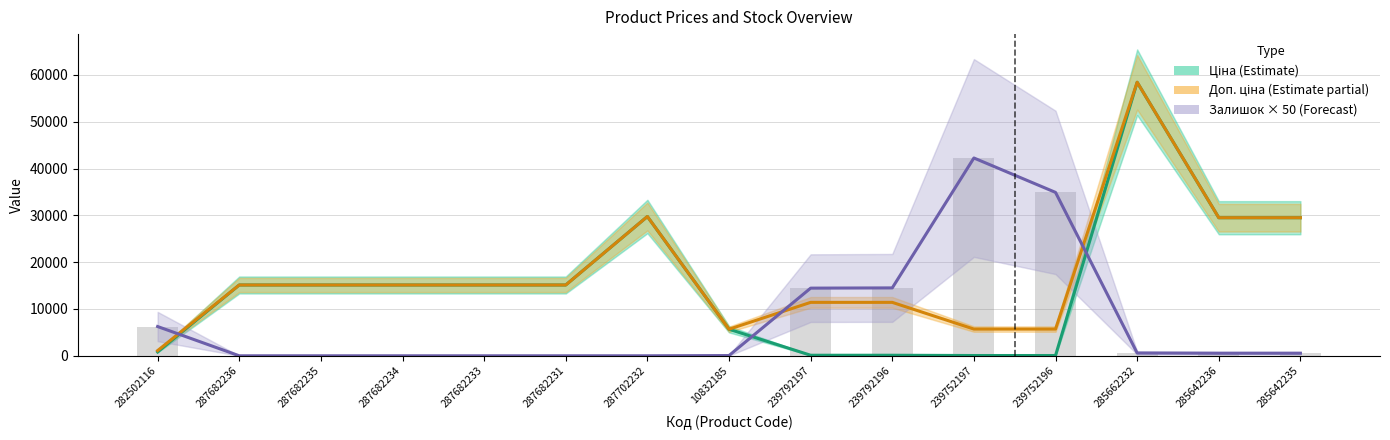

Reading left to right, transcribe all the data shown in this chart.

Ціна (Estimate): 282502116=818.5	287682236=15120.0	287682235=15120.0	287682234=15120.0	287682233=15120.0	287682231=15120.0	287702232=29747.2	10832185=5673.8	239792197=114.1	239792196=114.1	239752197=57.0	239752196=57.0	285662232=58426.5	285642236=29491.5	285642235=29491.5
Доп. ціна (Estimate partial): 282502116=1109.2	287682236=15120.0	287682235=15120.0	287682234=15120.0	287682233=15120.0	287682231=15120.0	287702232=29747.2	10832185=5673.8	239792197=11410.0	239792196=11410.0	239752197=5705.0	239752196=5705.0	285662232=58426.5	285642236=29491.5	285642235=29491.5
Залишок × 50 (Forecast): 282502116=6250.0	287682236=0.0	287682235=0.0	287682234=0.0	287682233=0.0	287682231=0.0	287702232=0.0	10832185=50.0	239792197=14450.0	239792196=14500.0	239752197=42250.0	239752196=34900.0	285662232=600.0	285642236=550.0	285642235=550.0